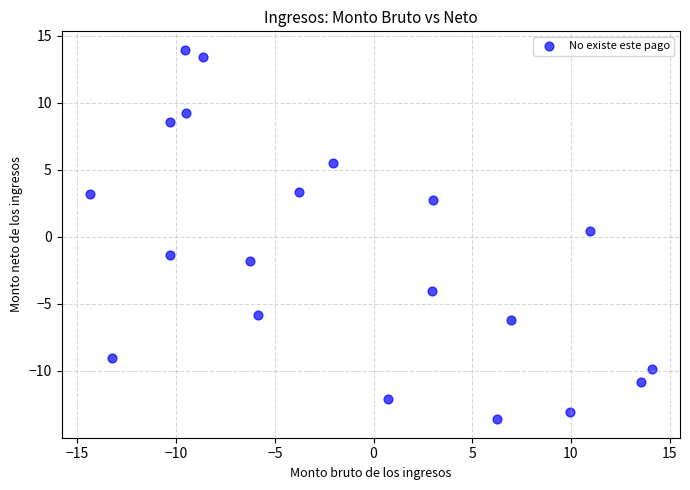

What is the range of X values (max minus min)?

28.5